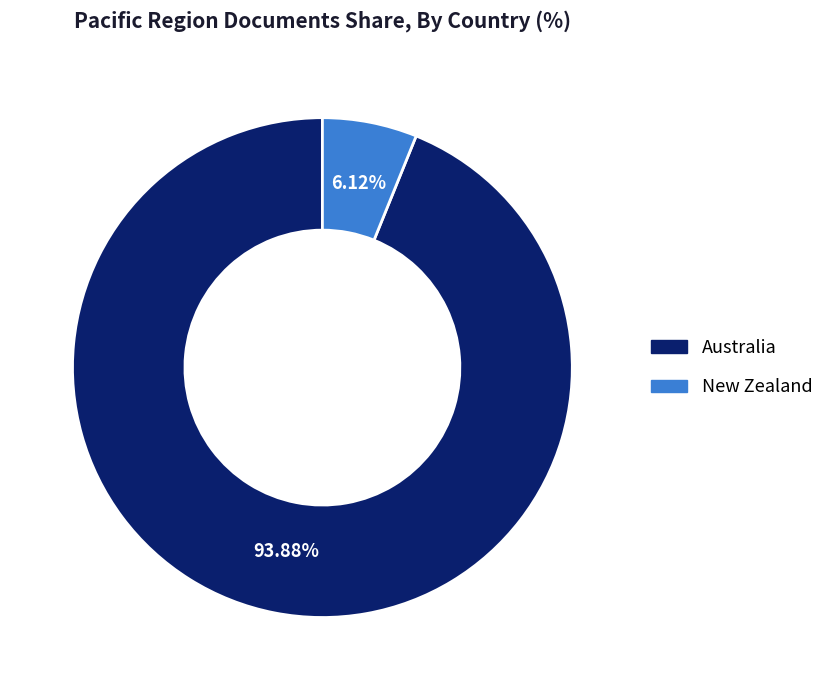

Is the sum of Australia and New Zealand greater than half?

Yes